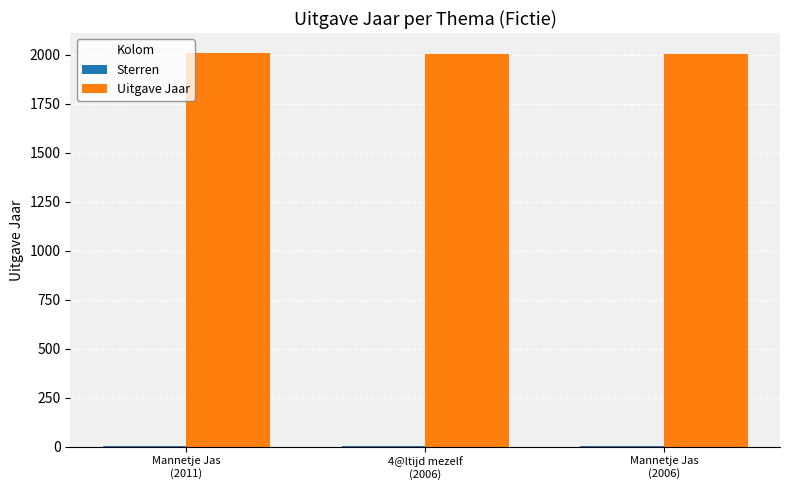

How many Uitgave Jaar values are between 2006 and 2011?

3